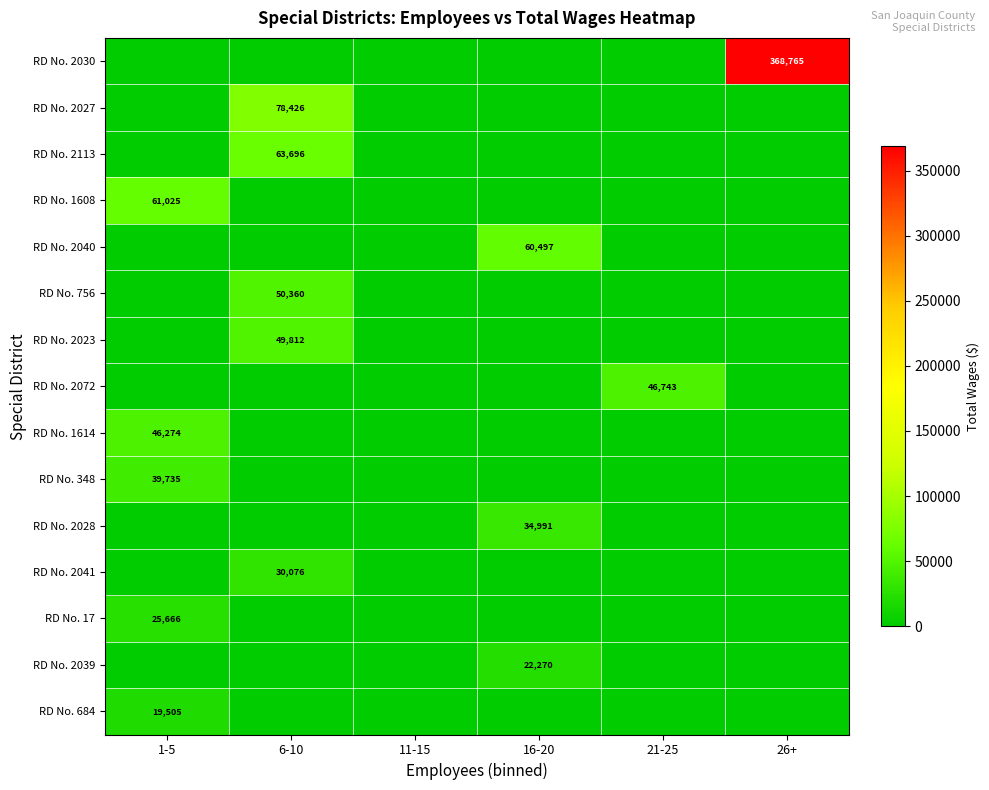

The RD No. 1608 series shows 61025 at 1-5. True or false?

True